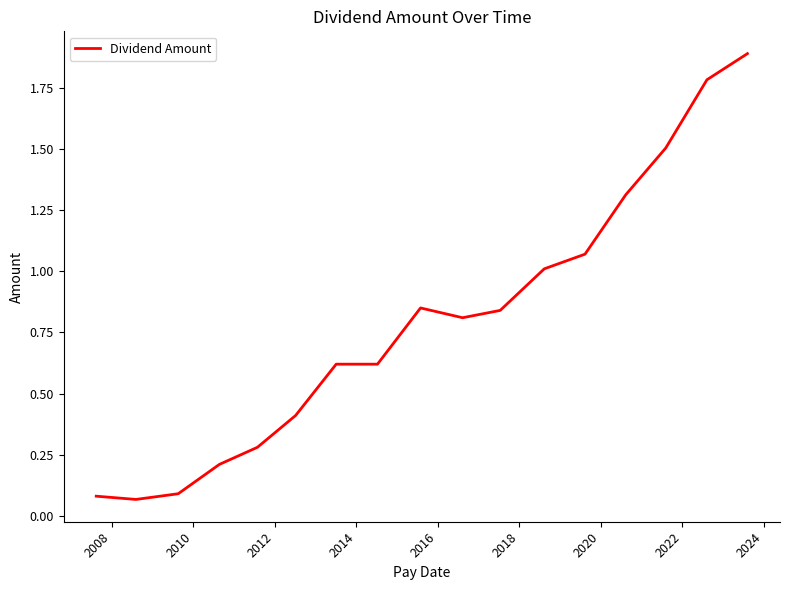

What is the greatest value displayed?

1.9